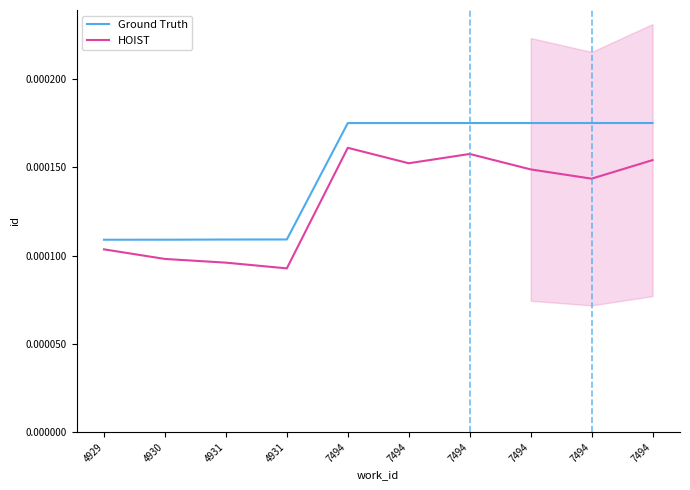

Rank the series by their maximum value, from highest to lowest.

Ground Truth, HOIST